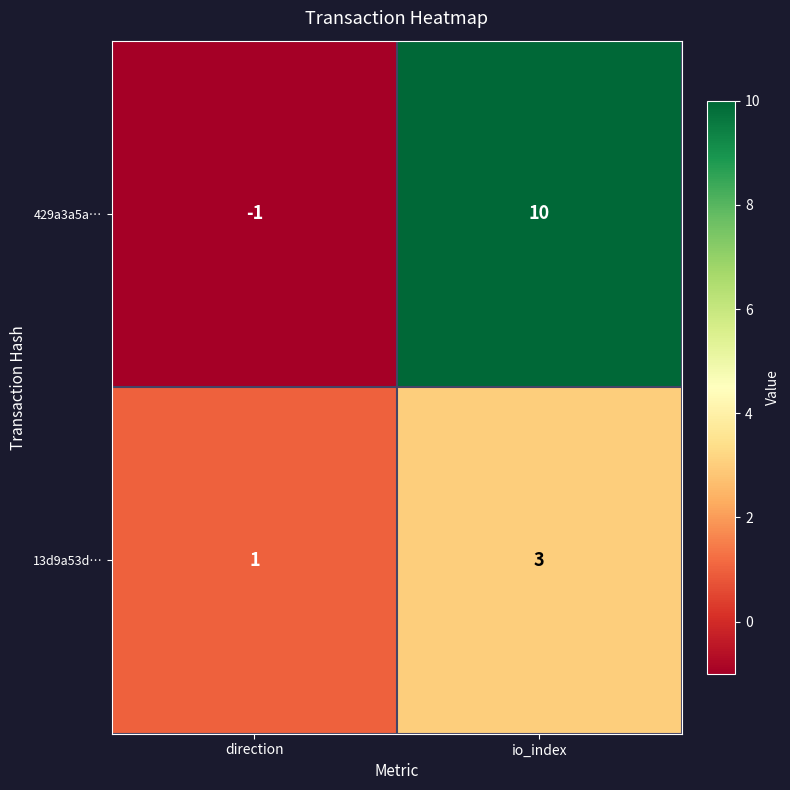

At which category is the sum across all series the highest?

io_index